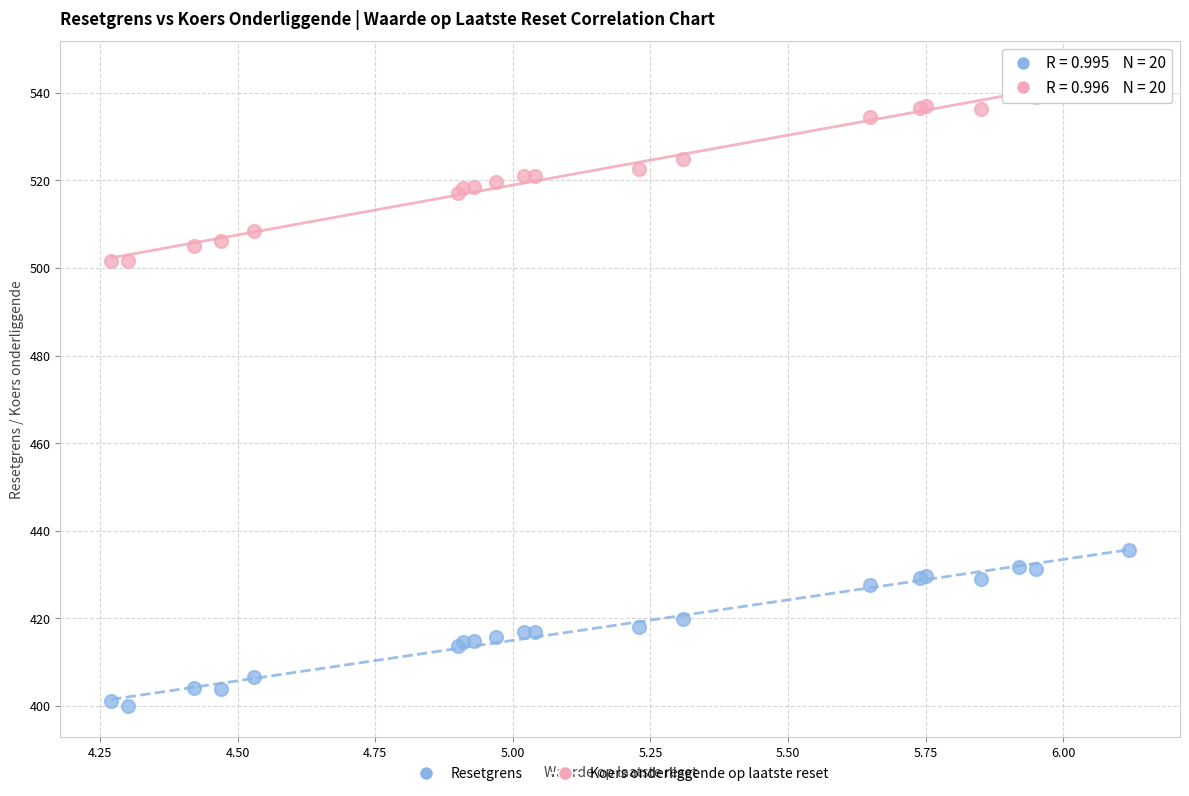

What are all the series names shown in the legend?

Resetgrens, Koers onderliggende op laatste reset